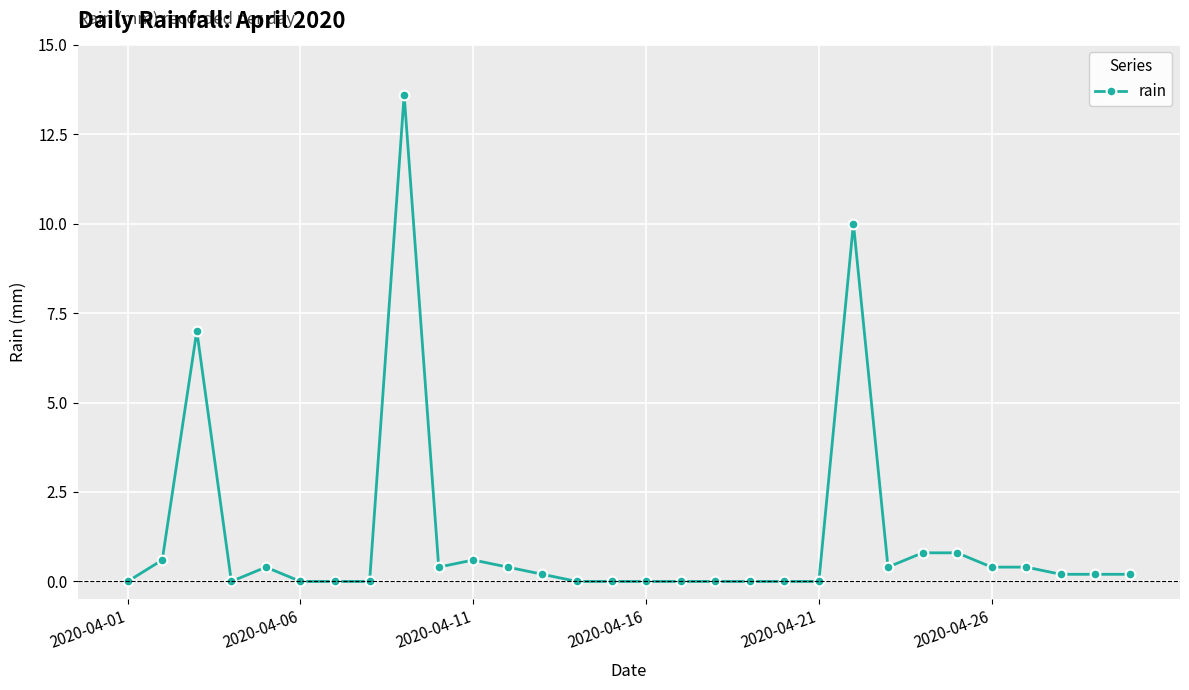

True or false: the data has more than 1 interior local peaks.

True